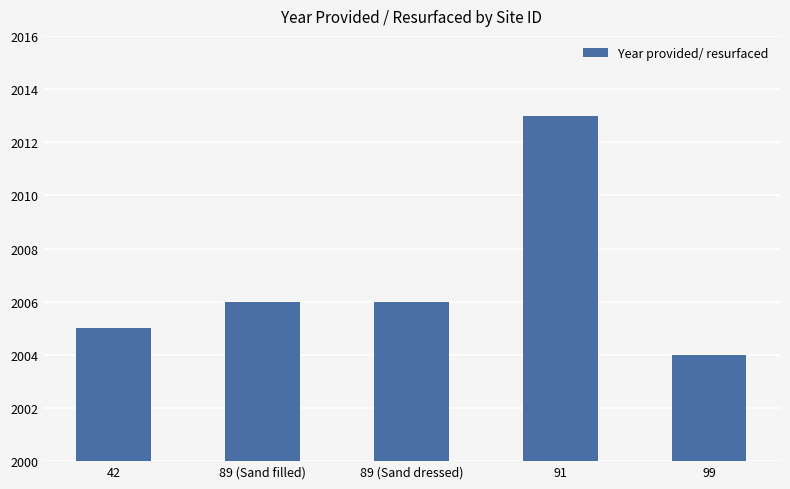

What is the change in value from 89 (Sand dressed) to 91?

+7